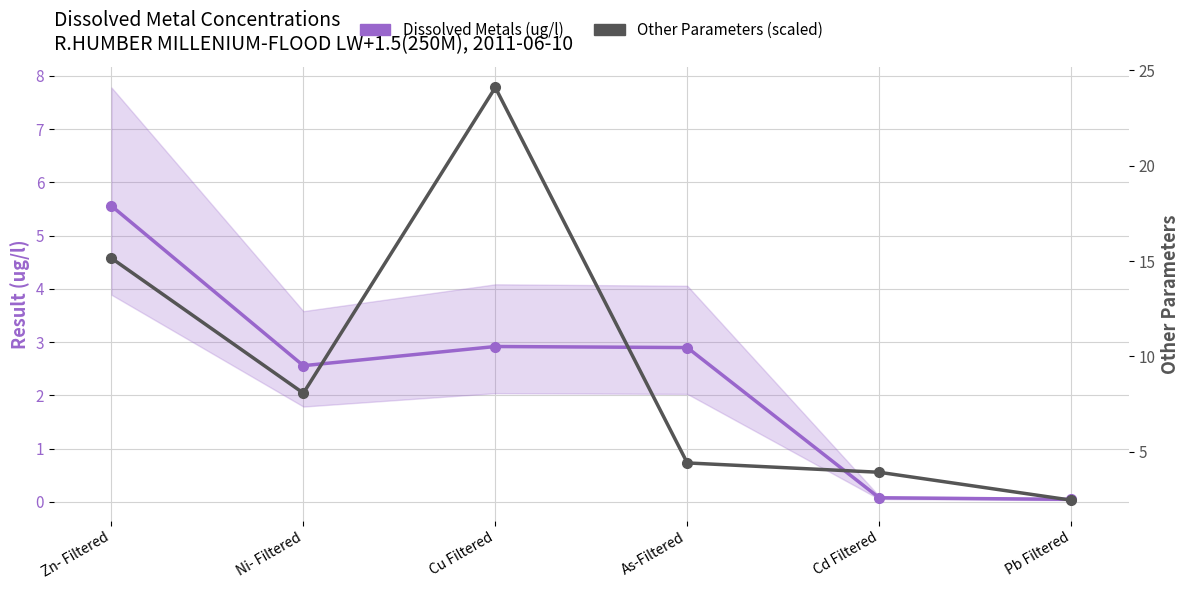

How many values in the Other Parameters (scaled) series exceed 8?

3